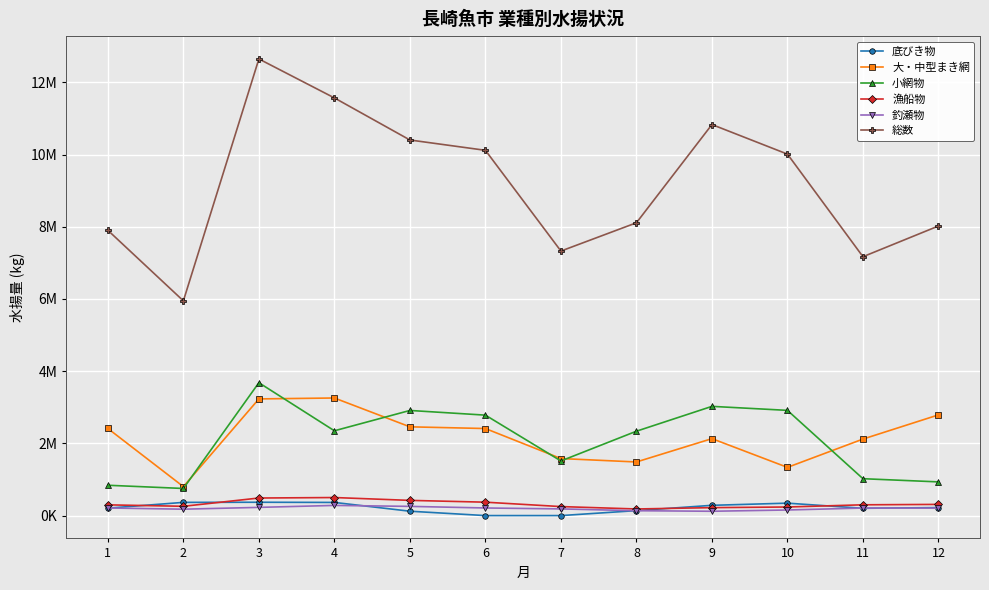

Is it true that 釣瀬物 equals 407562 at 3?

False